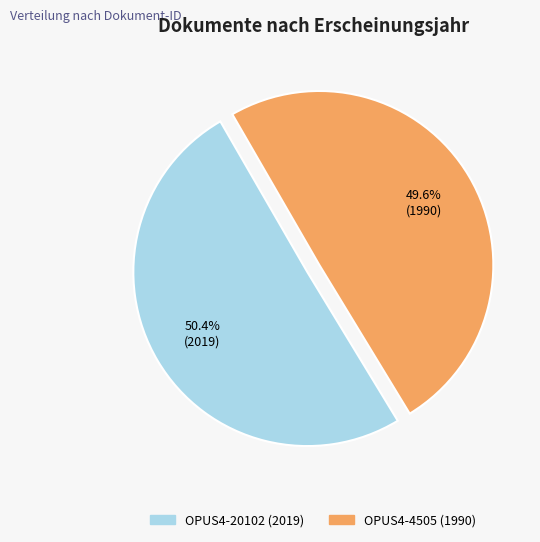

To the nearest percent, what percentage of the pie is OPUS4-4505?

50%